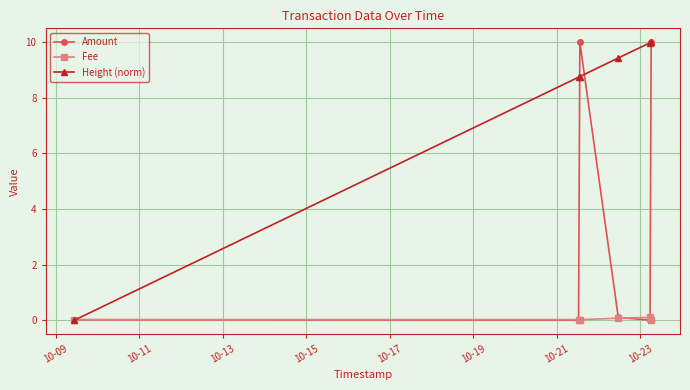

What is the greatest value displayed?

10.0